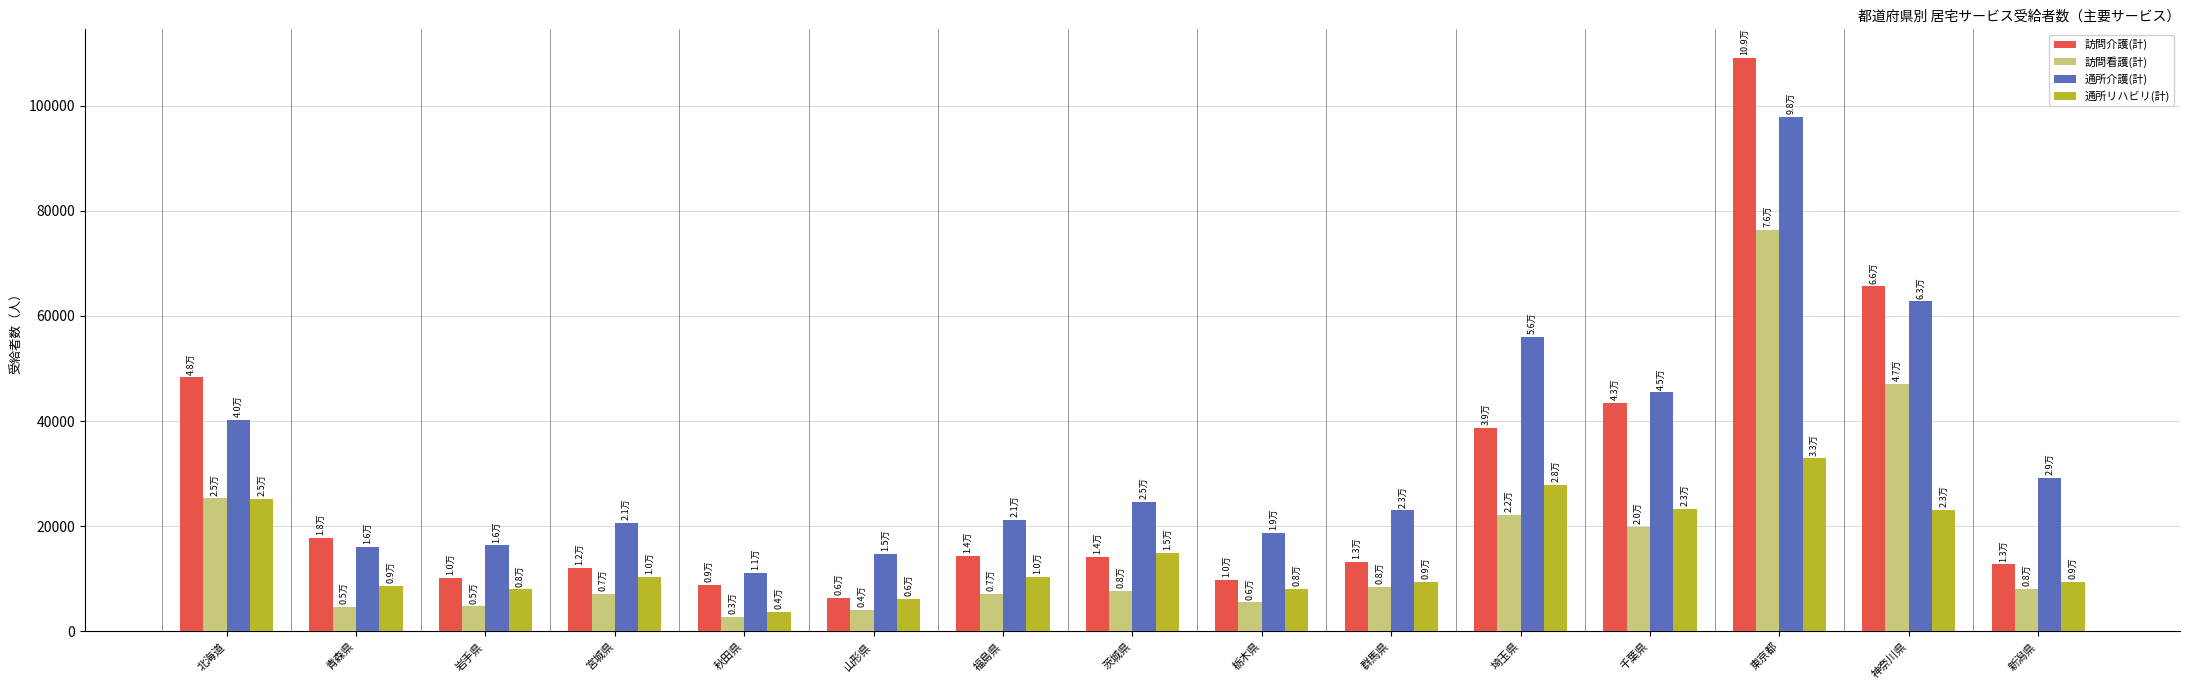

The value of 訪問看護(計) at 栃木県 is 5509. True or false?

True